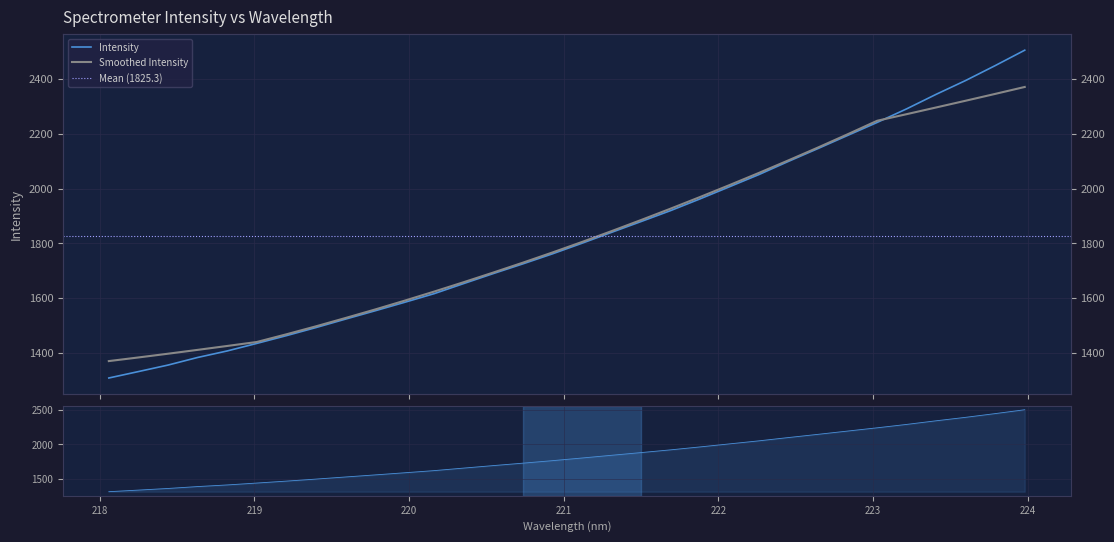

True or false: the data shows 513.6 at 218.6332.

False